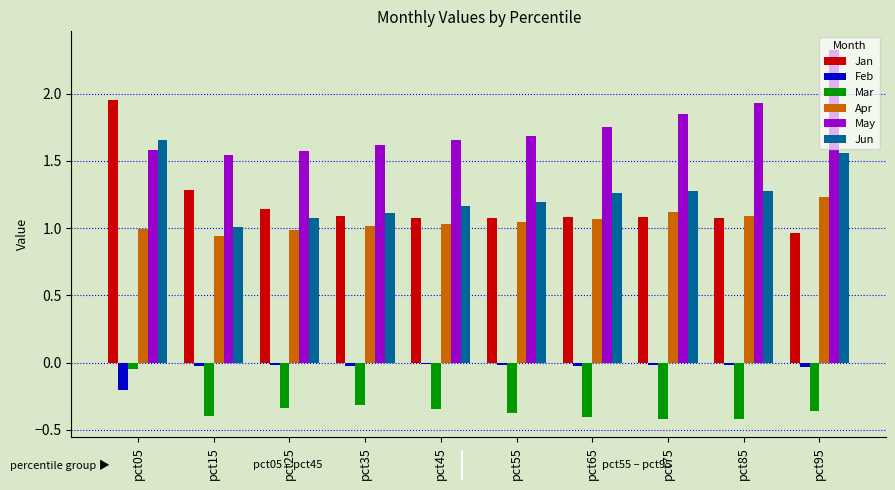

Is the value of Apr at pct45 greater than the value of Jun at pct45?

No